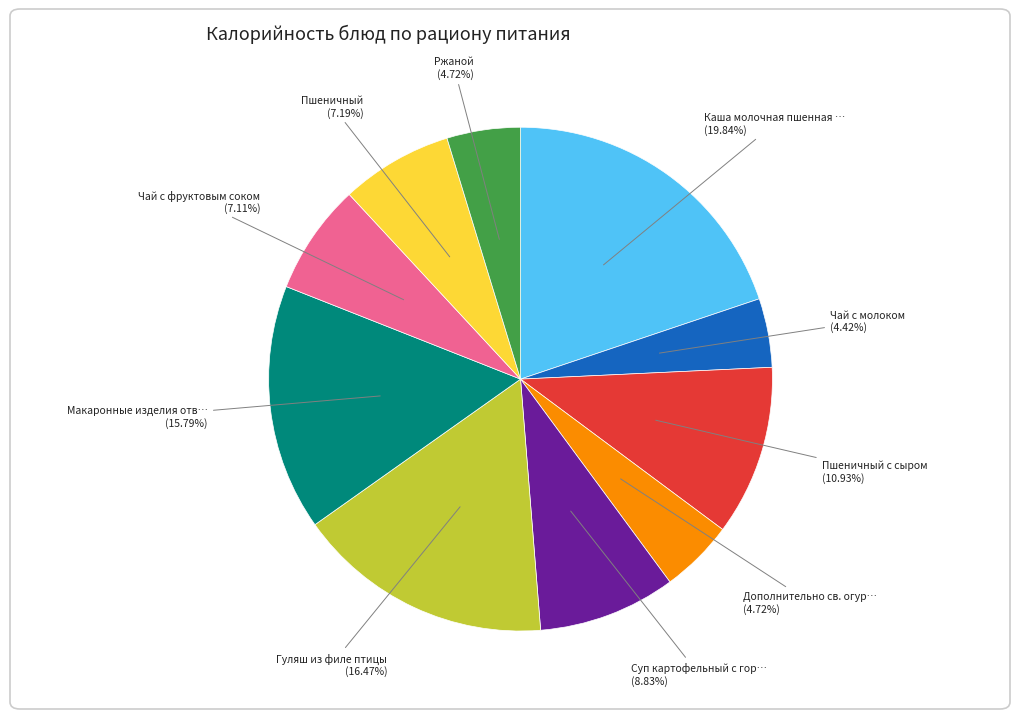

Is there any slice that represents more than half of the pie?

No